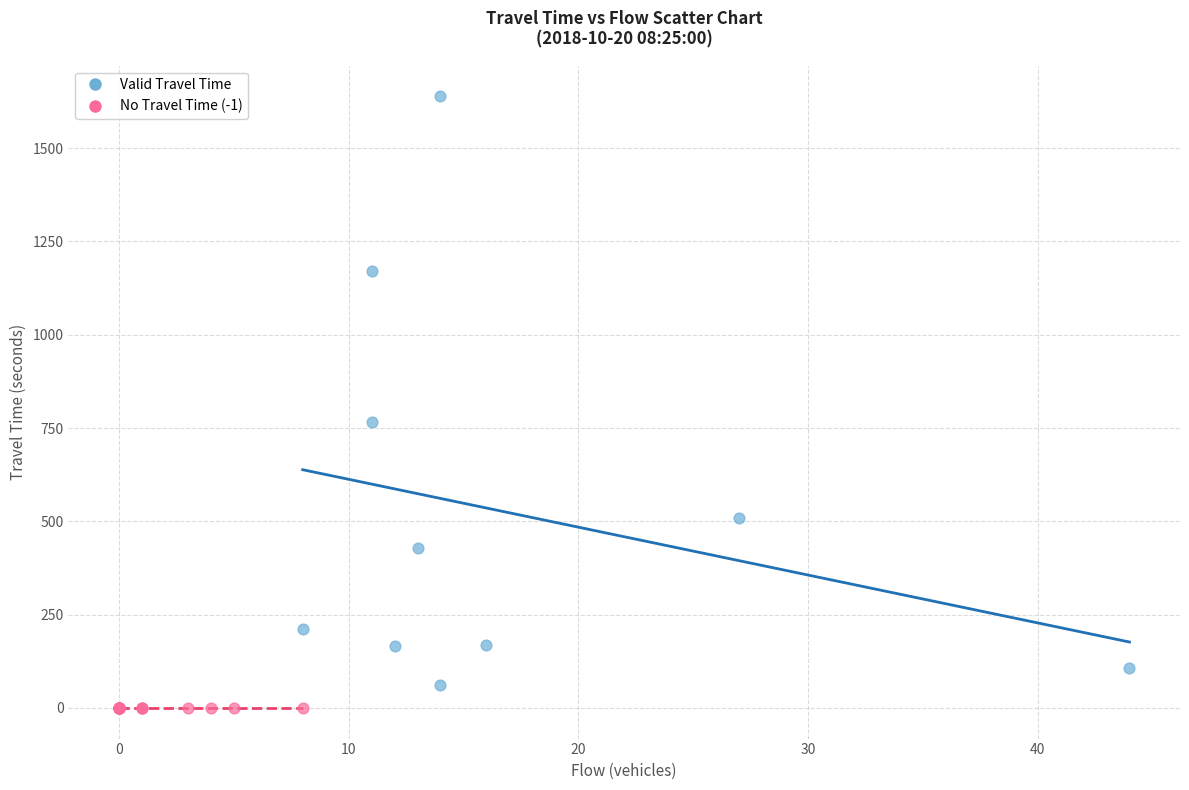

Which series contains the highest Y value?

Valid Travel Time